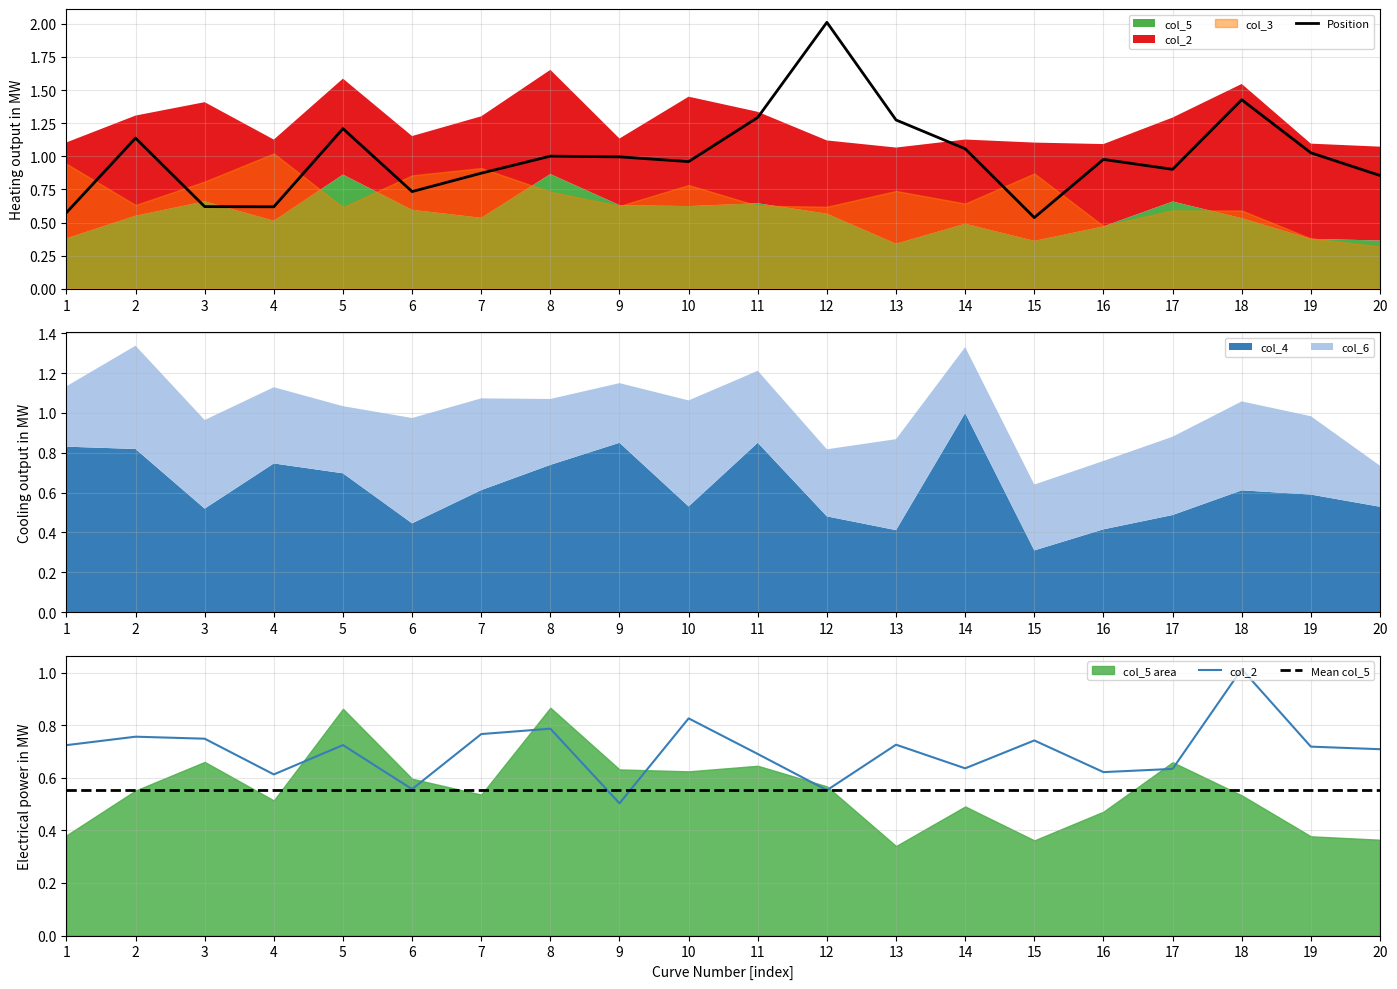

The value of col_2 at 4 is 1.0. True or false?

False